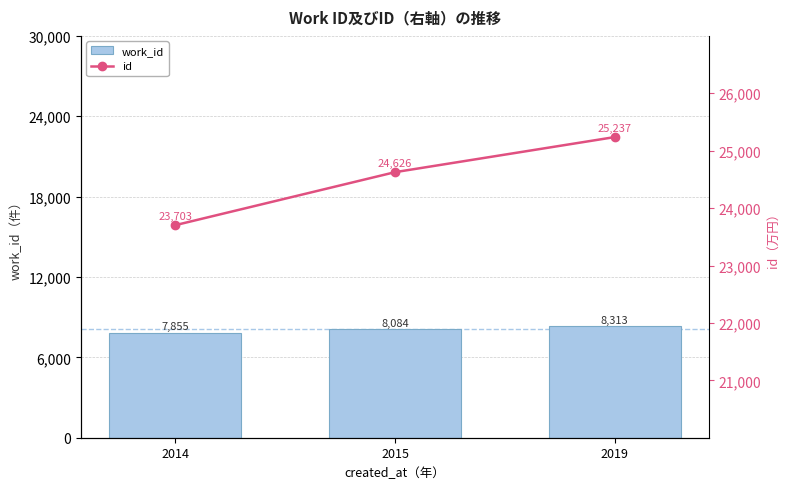

What is the difference between the highest and lowest values at 2015?

16542